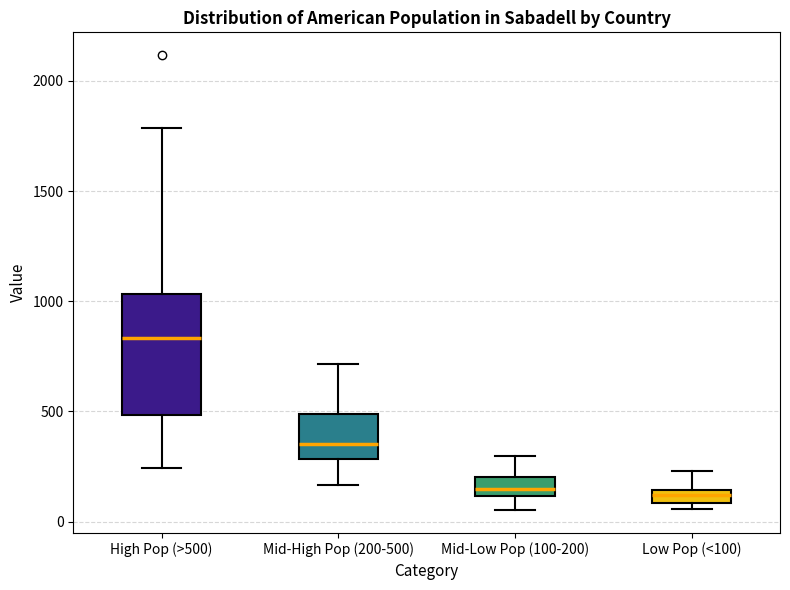

Comparing the boxes themselves (not the whiskers), which one is the tallest?

High Pop (>500)